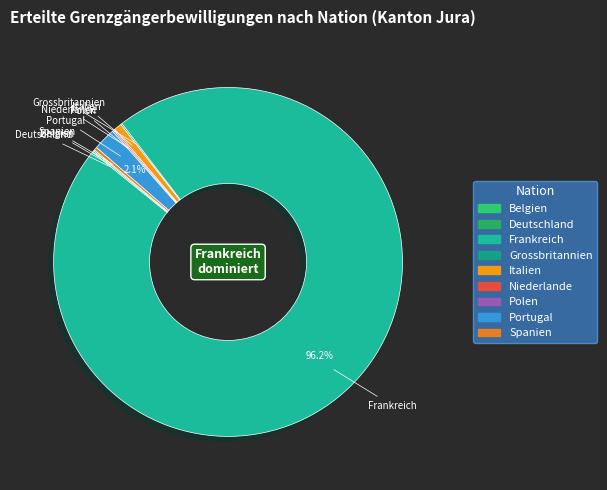

What is the largest slice in the pie chart?

Frankreich